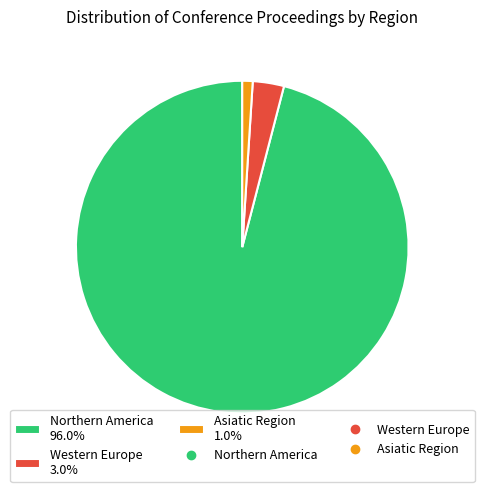

Is it true that Northern America is 96% of the pie?

True